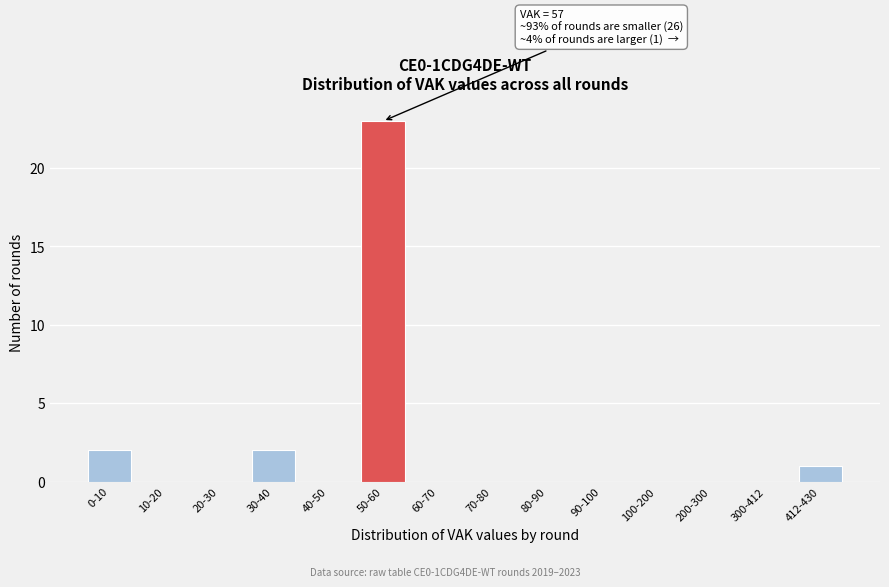

Reading right to left, transcribe all the data shown in this chart.

412-430=1	300-412=0	200-300=0	100-200=0	90-100=0	80-90=0	70-80=0	60-70=0	50-60=23	40-50=0	30-40=2	20-30=0	10-20=0	0-10=2